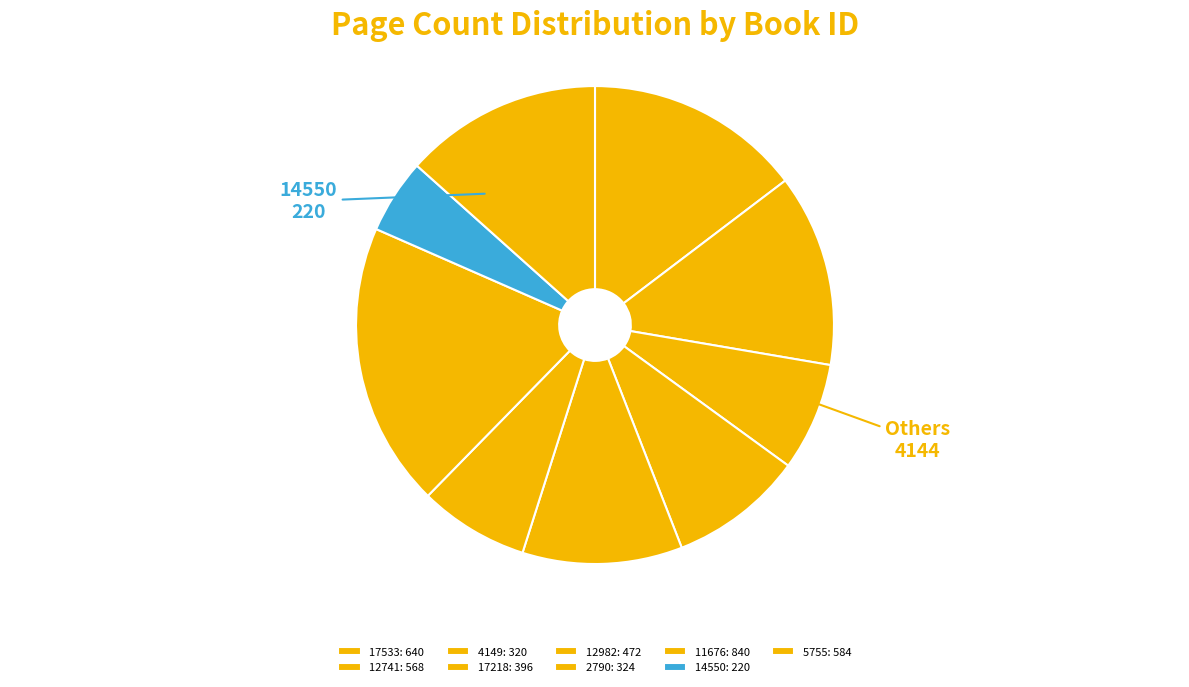

Is it true that 12982 is 22% of the pie?

False